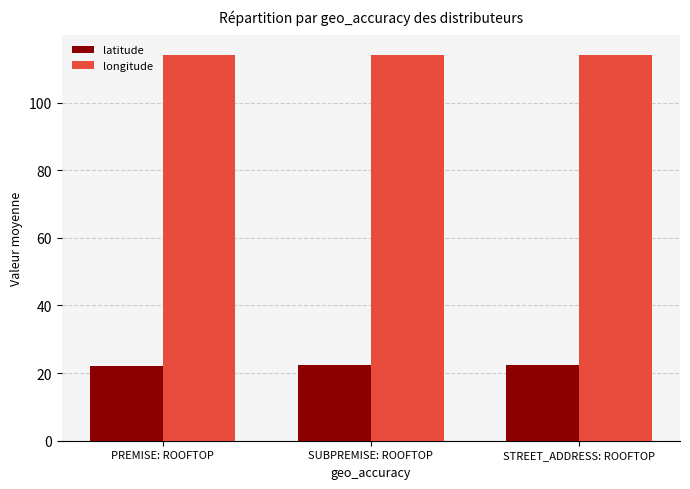

Is the value of longitude at SUBPREMISE: ROOFTOP greater than the value of latitude at SUBPREMISE: ROOFTOP?

Yes